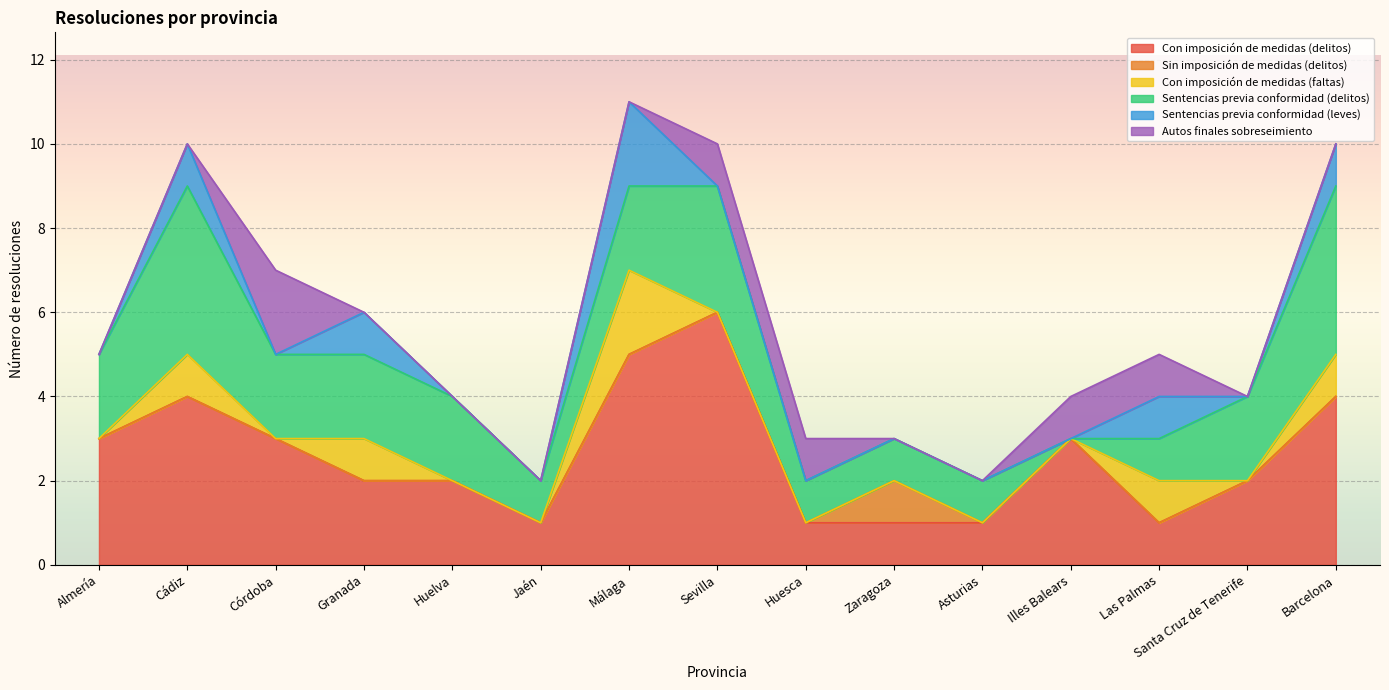

Reading right to left, transcribe all the data shown in this chart.

Con imposición de medidas (delitos): Barcelona=4	Santa Cruz de Tenerife=2	Las Palmas=1	Illes Balears=3	Asturias=1	Zaragoza=1	Huesca=1	Sevilla=6	Málaga=5	Jaén=1	Huelva=2	Granada=2	Córdoba=3	Cádiz=4	Almería=3
Sin imposición de medidas (delitos): Barcelona=0	Santa Cruz de Tenerife=0	Las Palmas=0	Illes Balears=0	Asturias=0	Zaragoza=1	Huesca=0	Sevilla=0	Málaga=0	Jaén=0	Huelva=0	Granada=0	Córdoba=0	Cádiz=0	Almería=0
Con imposición de medidas (faltas): Barcelona=1	Santa Cruz de Tenerife=0	Las Palmas=1	Illes Balears=0	Asturias=0	Zaragoza=0	Huesca=0	Sevilla=0	Málaga=2	Jaén=0	Huelva=0	Granada=1	Córdoba=0	Cádiz=1	Almería=0
Sentencias previa conformidad (delitos): Barcelona=4	Santa Cruz de Tenerife=2	Las Palmas=1	Illes Balears=0	Asturias=1	Zaragoza=1	Huesca=1	Sevilla=3	Málaga=2	Jaén=1	Huelva=2	Granada=2	Córdoba=2	Cádiz=4	Almería=2
Sentencias previa conformidad (leves): Barcelona=1	Santa Cruz de Tenerife=0	Las Palmas=1	Illes Balears=0	Asturias=0	Zaragoza=0	Huesca=0	Sevilla=0	Málaga=2	Jaén=0	Huelva=0	Granada=1	Córdoba=0	Cádiz=1	Almería=0
Autos finales sobreseimiento: Barcelona=0	Santa Cruz de Tenerife=0	Las Palmas=1	Illes Balears=1	Asturias=0	Zaragoza=0	Huesca=1	Sevilla=1	Málaga=0	Jaén=0	Huelva=0	Granada=0	Córdoba=2	Cádiz=0	Almería=0